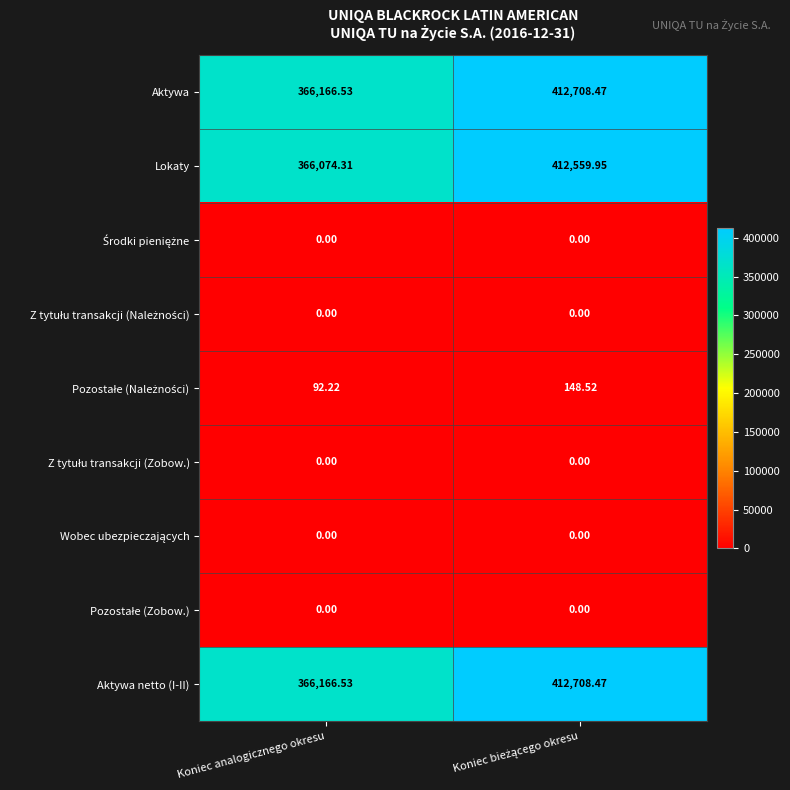

At which label is Aktywa netto (I-II) closest to 389437?

Koniec analogicznego okresu